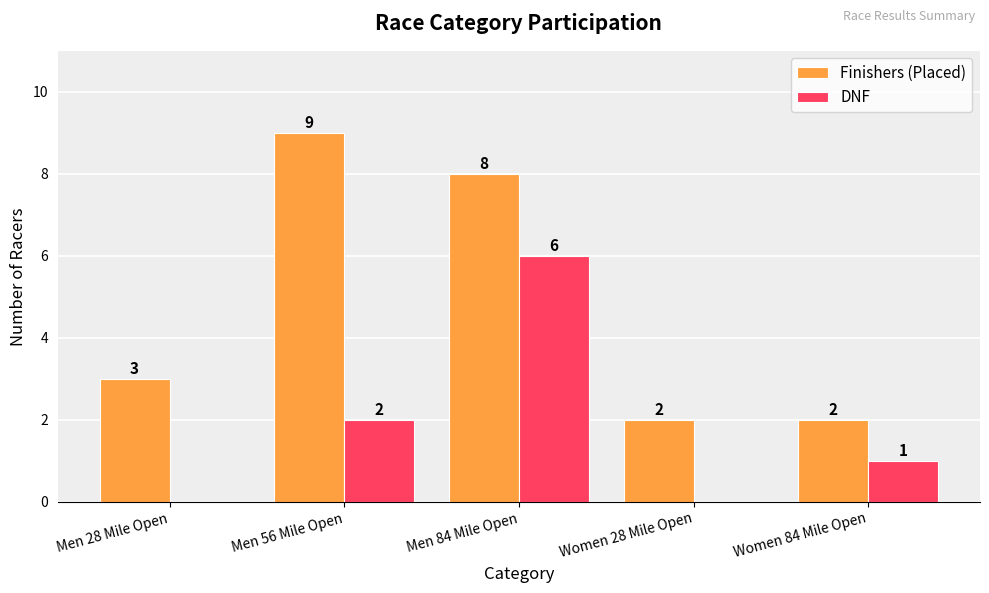

Reading right to left, list all the values displayed in this chart.

Finishers (Placed): 2	2	8	9	3
DNF: 1	0	6	2	0